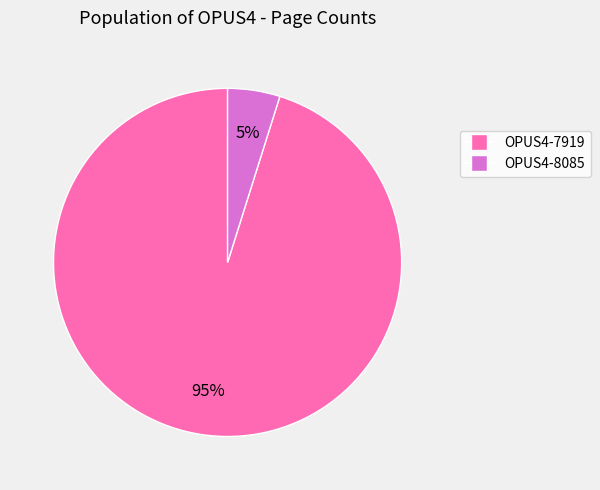

To the nearest percent, what is the difference between the largest and smallest slice percentages?

90%